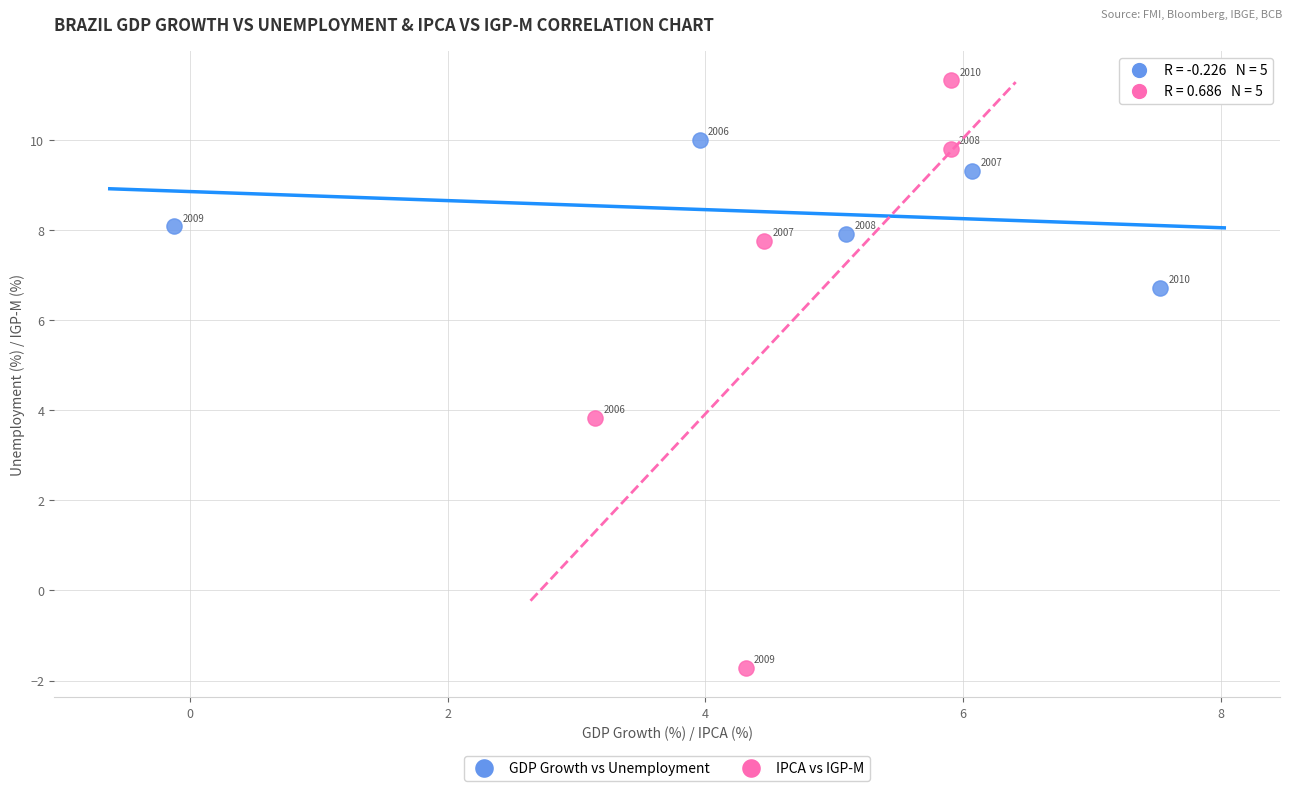

What are all the series names shown in the legend?

GDP Growth vs Unemployment, IPCA vs IGP-M